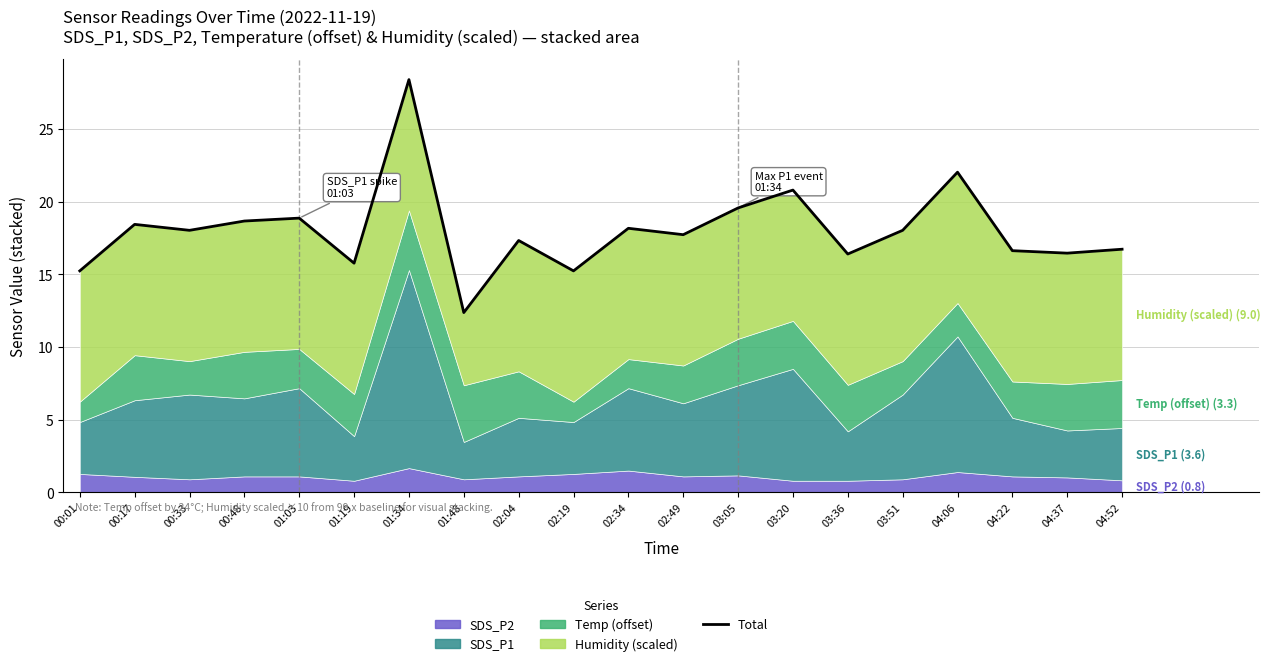

True or false: the data shows 11.1 at 00:33.

False